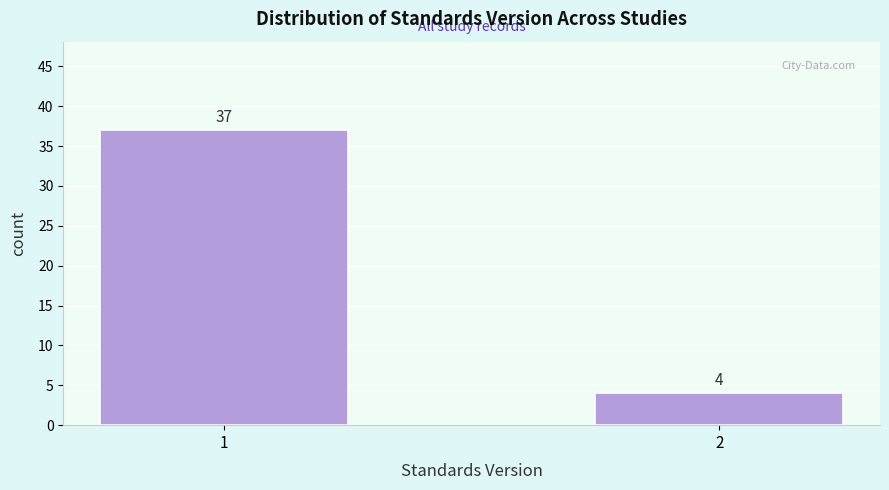

Reading left to right, transcribe all the data shown in this chart.

1=37	2=4